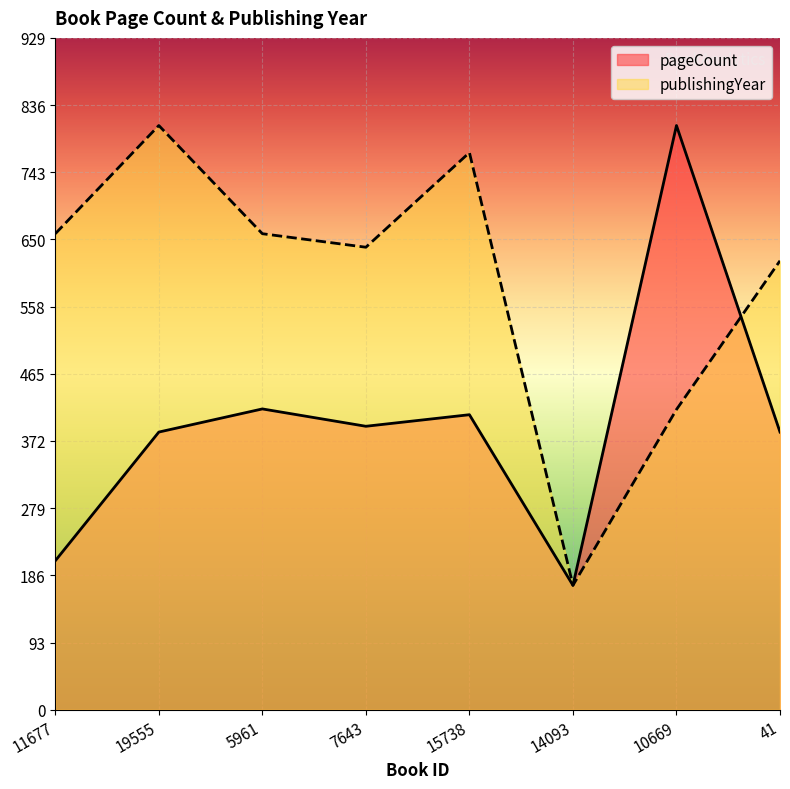

What position from the left is 7643?

4